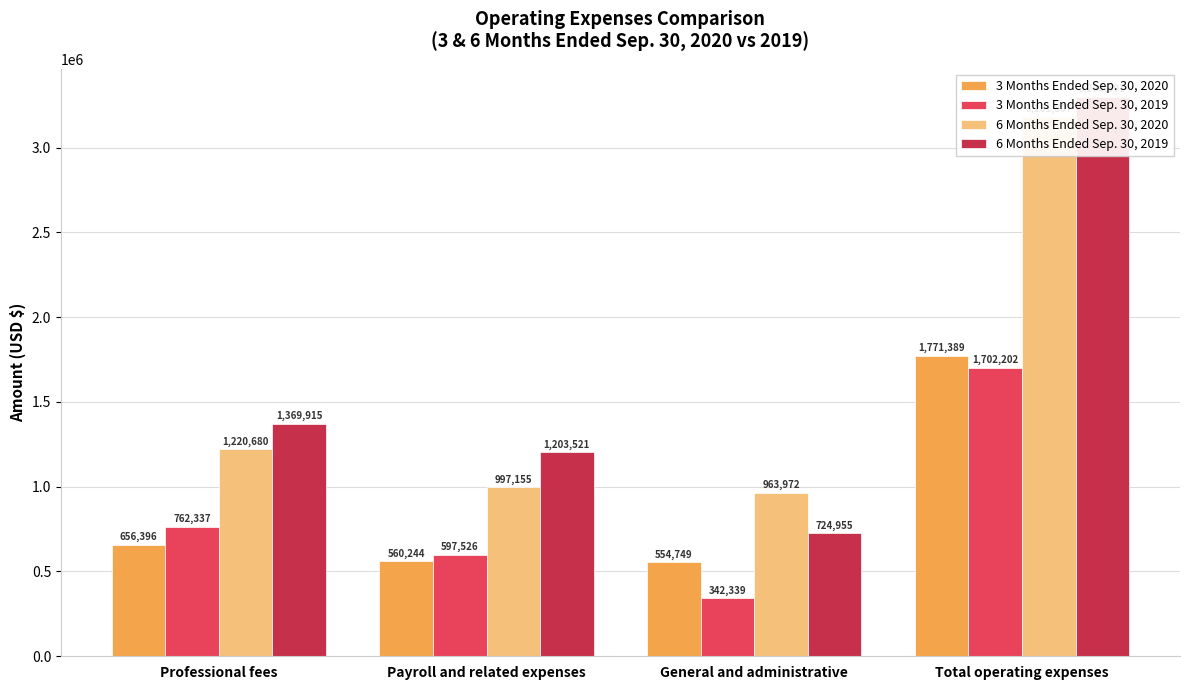

At which category does the chart reach its minimum across all series?

General and administrative